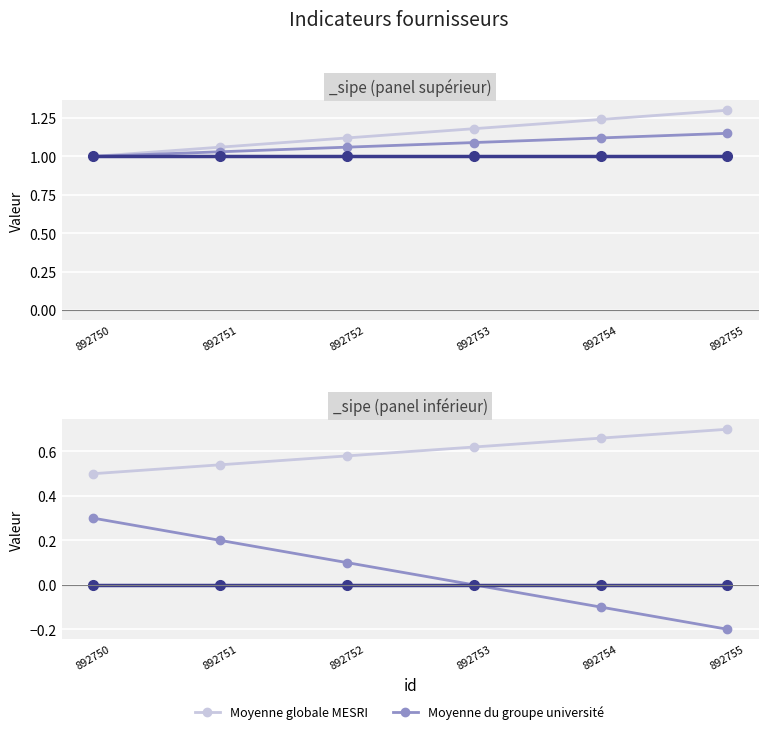

At 892751, list the series in order from smallest to largest.

Moyenne du groupe université, Moyenne globale MESRI